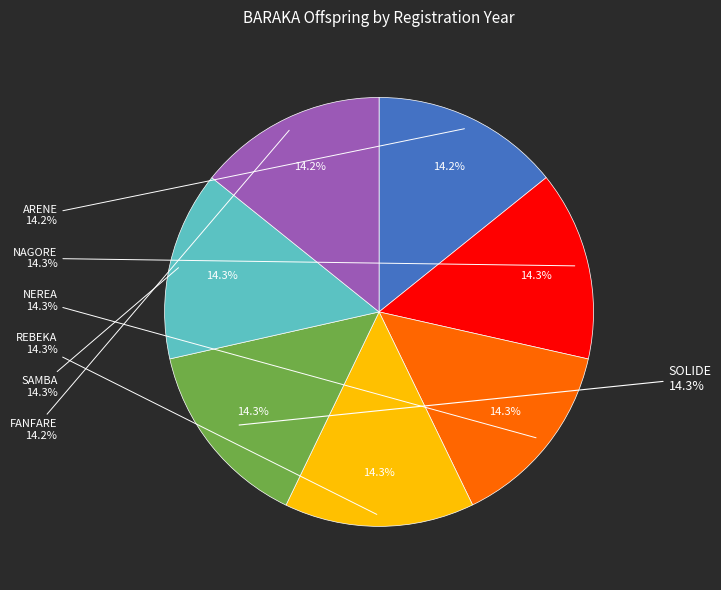

What percentage is the FANFARE slice, to the nearest percent?

14%